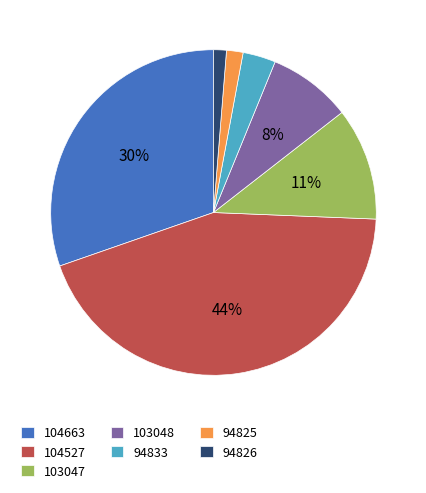

Does any single category account for the majority?

No